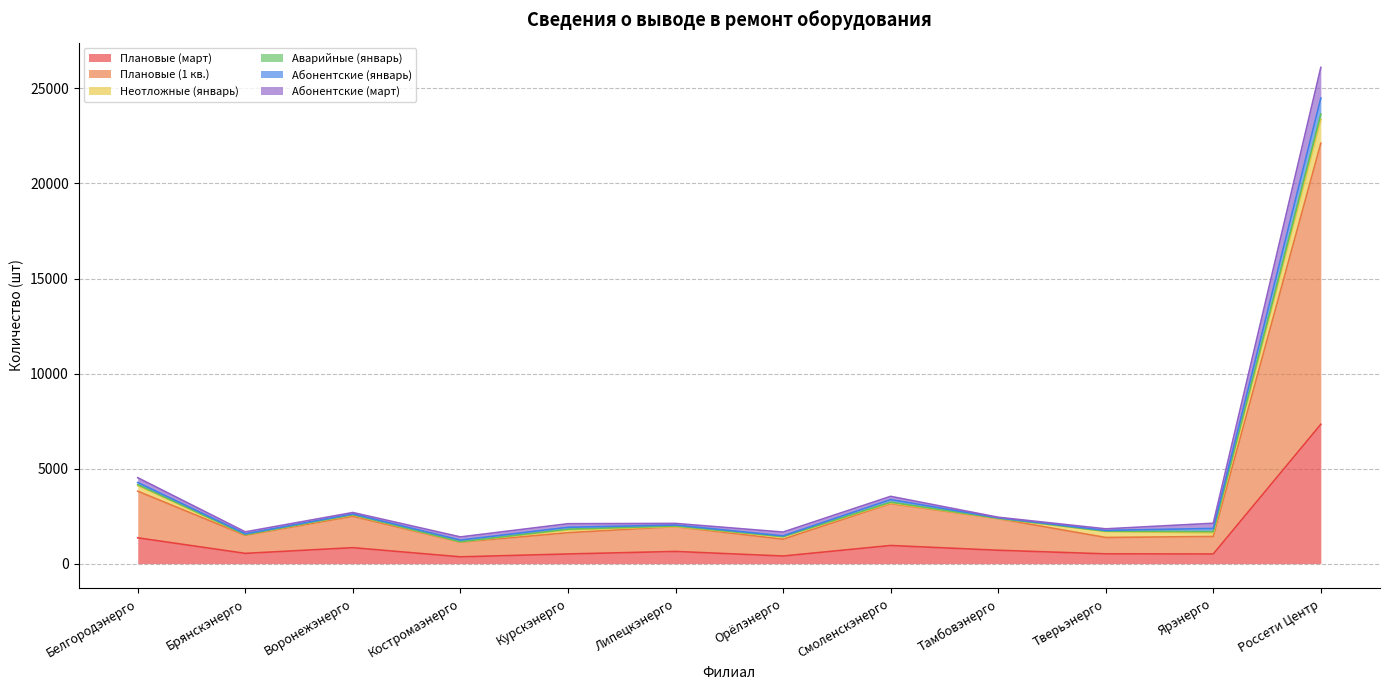

What is the value of the Плановые (1 кв.) point at the 9th from the left?

2367